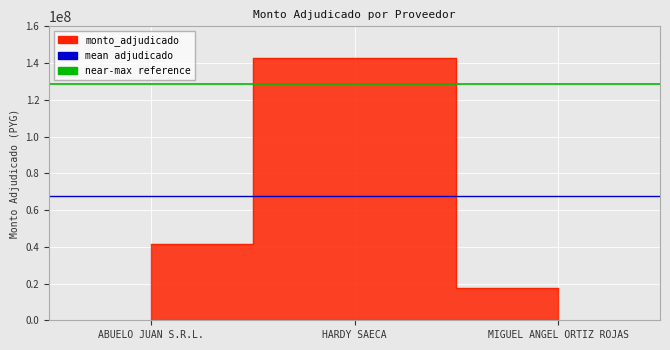

What is the sum of the near-max reference values at ABUELO JUAN S.R.L. and HARDY SAECA?

257047207.2